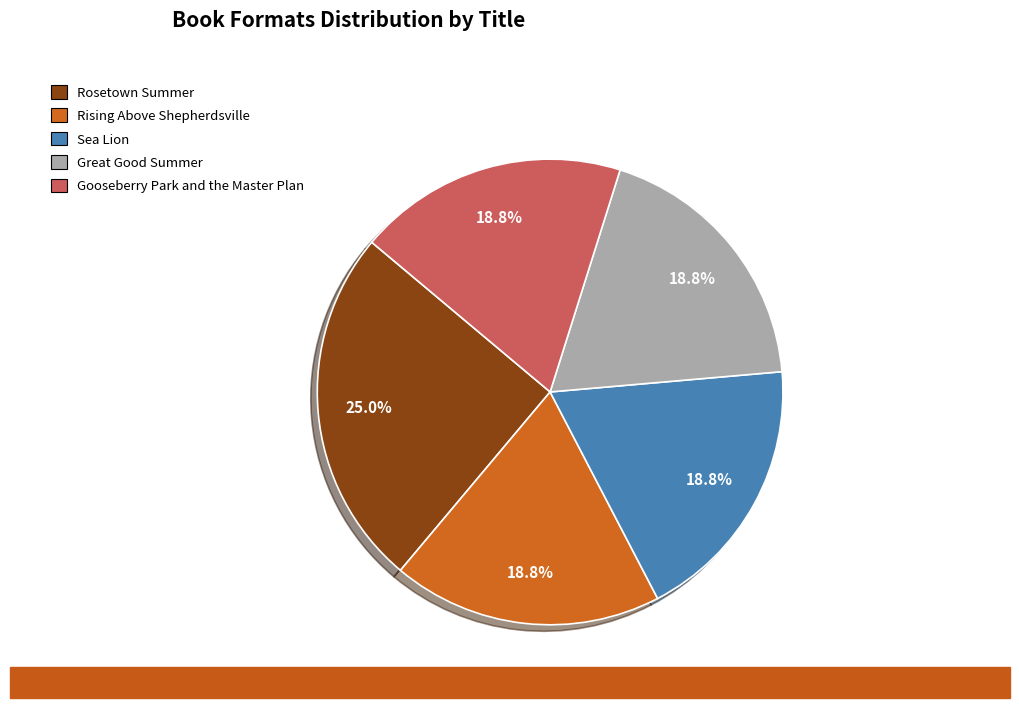

Is it true that Rising Above Shepherdsville is 19% of the pie?

True